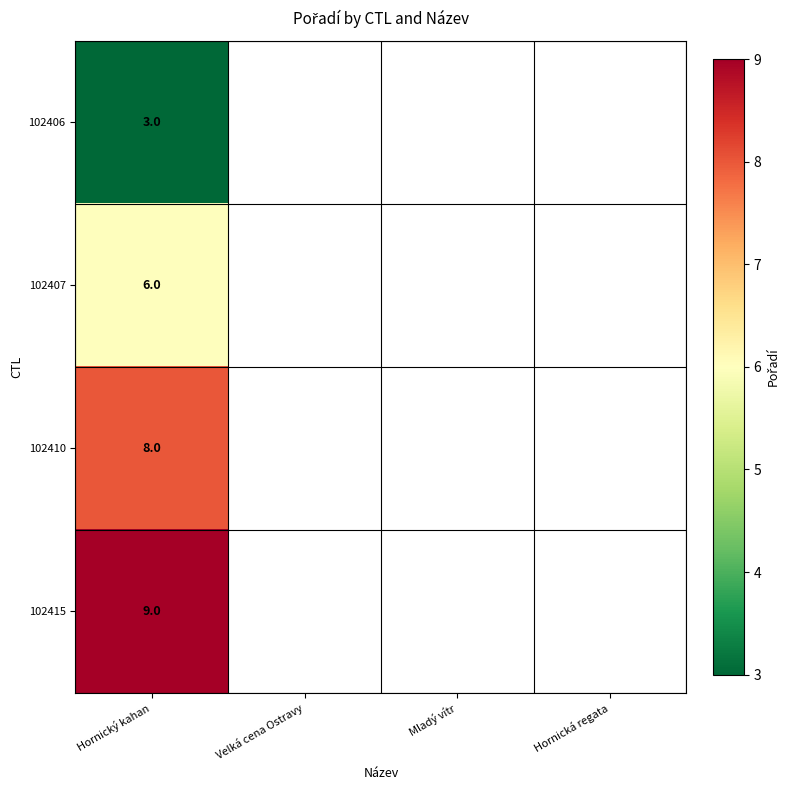

Between Hornická regata and Hornický kahan, which is larger?

Hornický kahan